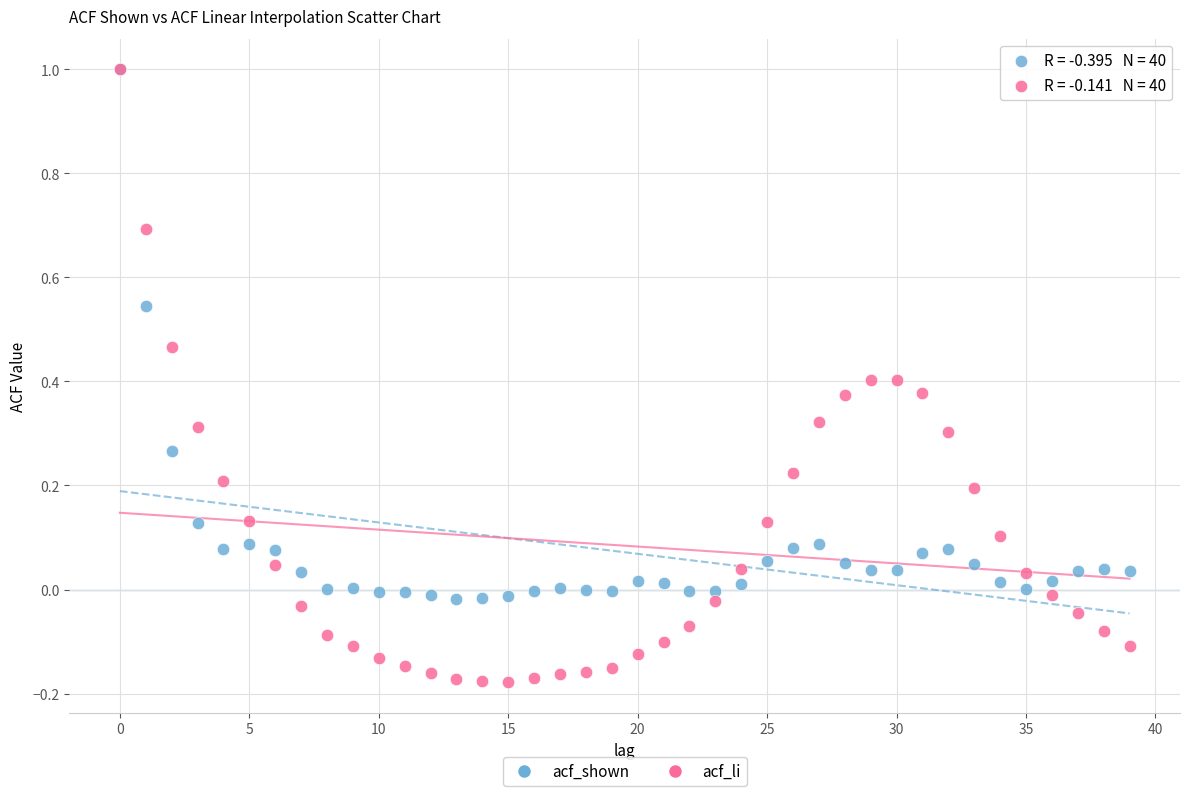

What are all the series names shown in the legend?

acf_shown, acf_li